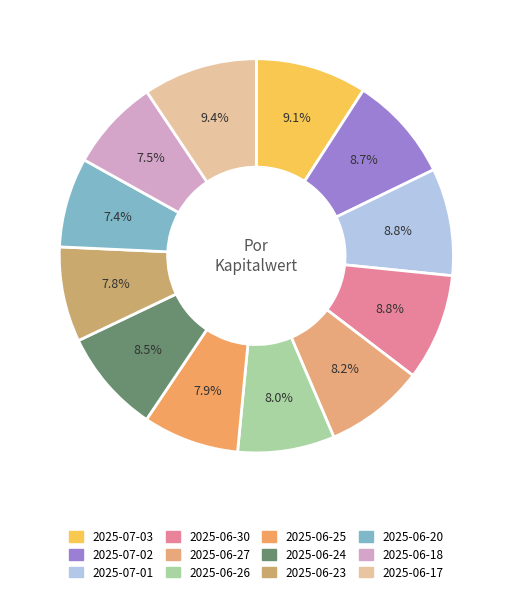

To the nearest percent, what percentage of the pie is 2025-06-24?

9%